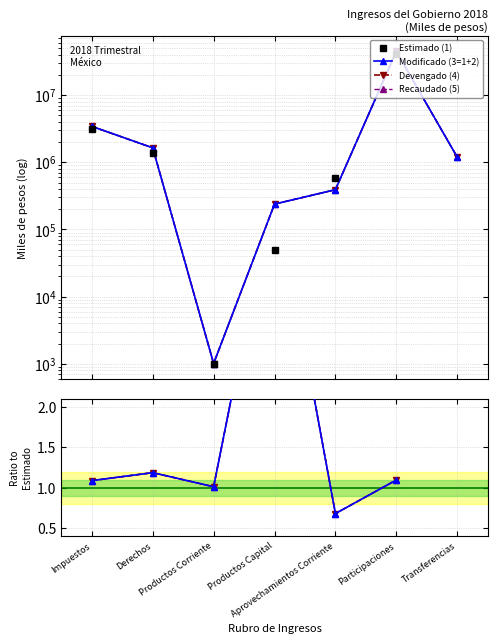

What is the difference between the maximum and minimum values in the Estimado (1) series?

41044034.3